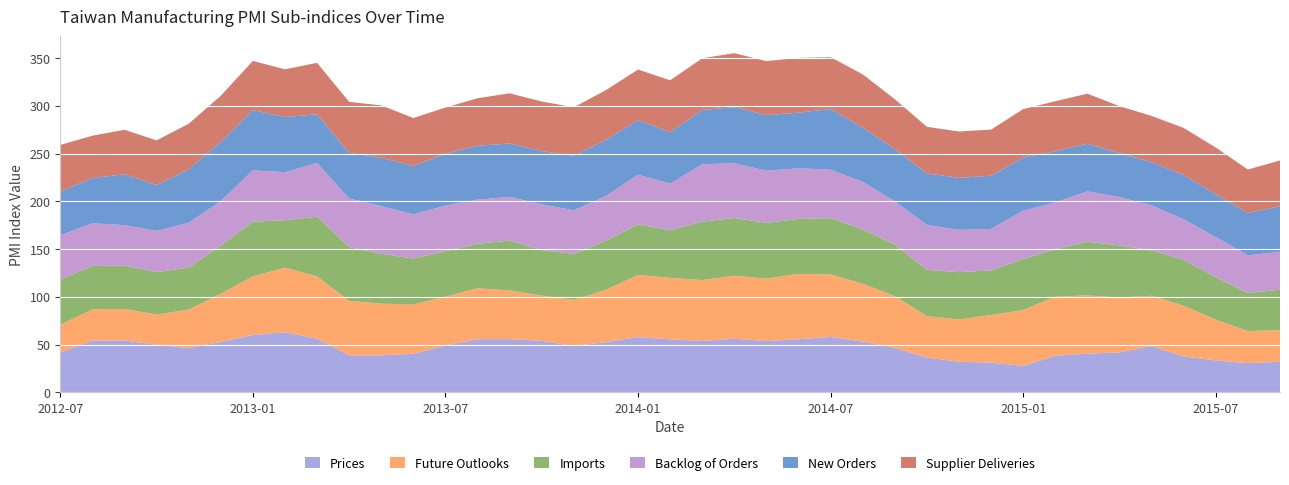

Reading right to left, what are all the values shown in this chart?

Prices: 32.1	30.5	33.4	37.6	48.4	41.9	40.5	38.3	27.7	31.1	32.0	36.4	46.6	53.1	58.0	55.6	53.7	56.1	53.8	55.5	57.8	52.6	48.4	54.0	55.7	55.7	49.1	40.4	38.7	38.7	56.1	62.9	60.0	52.8	46.3	49.8	54.3	54.1	41.9
Future Outlooks: 33.1	33.6	42.6	53.1	52.7	57.4	61.0	61.8	58.5	49.8	44.3	43.4	54.1	60.6	65.5	68.4	65.3	66.0	63.7	64.4	65.1	54.8	48.3	47.3	51.0	53.3	51.0	51.7	54.1	57.1	65.3	67.7	61.4	50.4	40.3	31.7	33.0	32.8	28.8
Imports: 42.2	39.9	44.6	48.0	47.5	54.5	56.2	49.8	53.4	46.8	49.5	48.5	54.1	56.9	58.9	57.6	58.4	60.4	61.2	49.9	53.0	51.3	48.2	47.6	52.2	46.5	47.7	48.0	52.3	56.4	62.5	49.6	57.3	50.4	43.9	44.4	45.3	45.5	47.4
Backlog of Orders: 39.8	39.4	42.0	42.4	47.2	50.5	52.7	48.9	50.6	43.4	44.3	47.0	45.2	49.7	50.7	53.0	54.6	57.3	60.1	48.7	52.0	46.9	45.7	47.9	45.8	46.3	47.7	46.2	49.9	50.7	56.3	50.3	53.7	46.6	47.0	43.1	42.5	44.6	46.3
New Orders: 47.6	44.4	44.7	46.4	45.2	46.2	49.9	53.7	55.6	55.7	54.5	53.9	54.7	56.8	63.6	58.2	58.3	58.8	56.8	53.8	57.2	58.7	57.1	55.8	55.8	56.5	54.4	50.8	50.6	47.9	50.9	57.7	63.1	62.1	55.8	48.0	53.2	47.4	45.5
Supplier Deliveries: 48.0	45.5	49.0	49.3	48.4	49.1	52.4	52.3	50.8	48.3	48.5	48.8	52.2	55.8	54.2	57.4	56.5	56.5	54.2	54.4	52.9	52.1	50.8	51.9	52.6	49.6	48.3	50.1	54.9	53.3	53.9	50.0	51.5	48.2	47.9	46.8	46.6	44.3	49.1